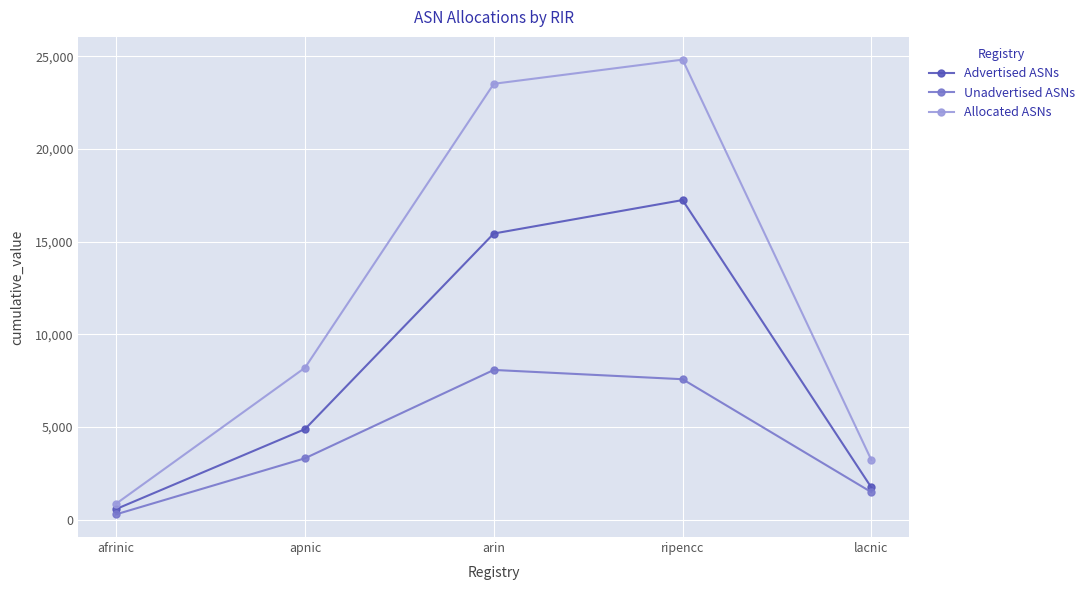

What position from the left is afrinic?

1